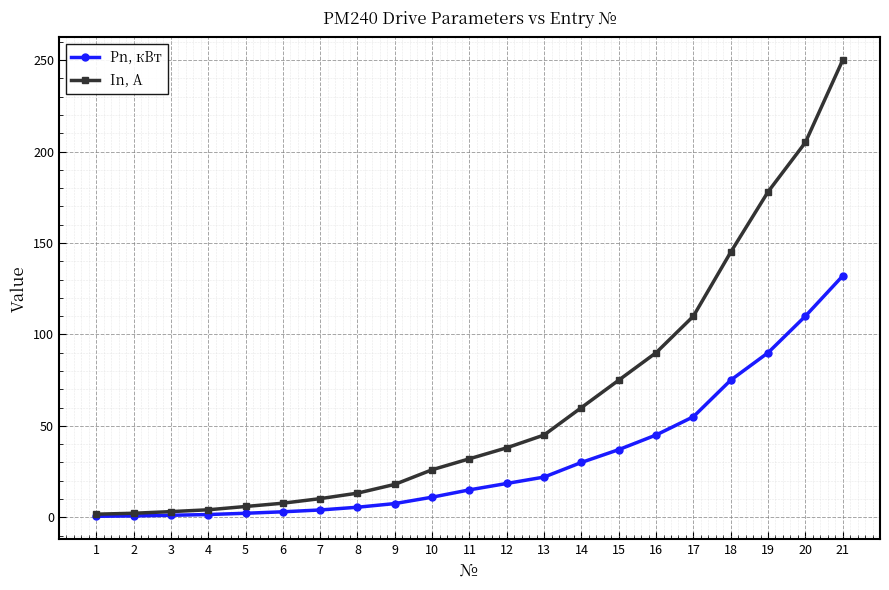

True or false: Pn, кВт has a value of 15.0 at 11.

True